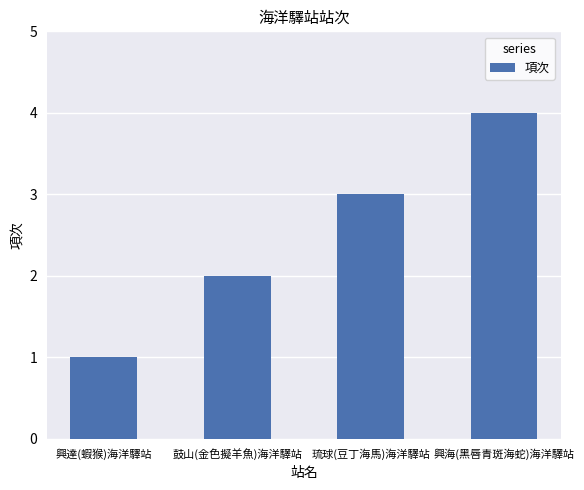

What is the change in value from 興達(蝦猴)海洋驛站 to 興海(黑唇青斑海蛇)海洋驛站?

+3